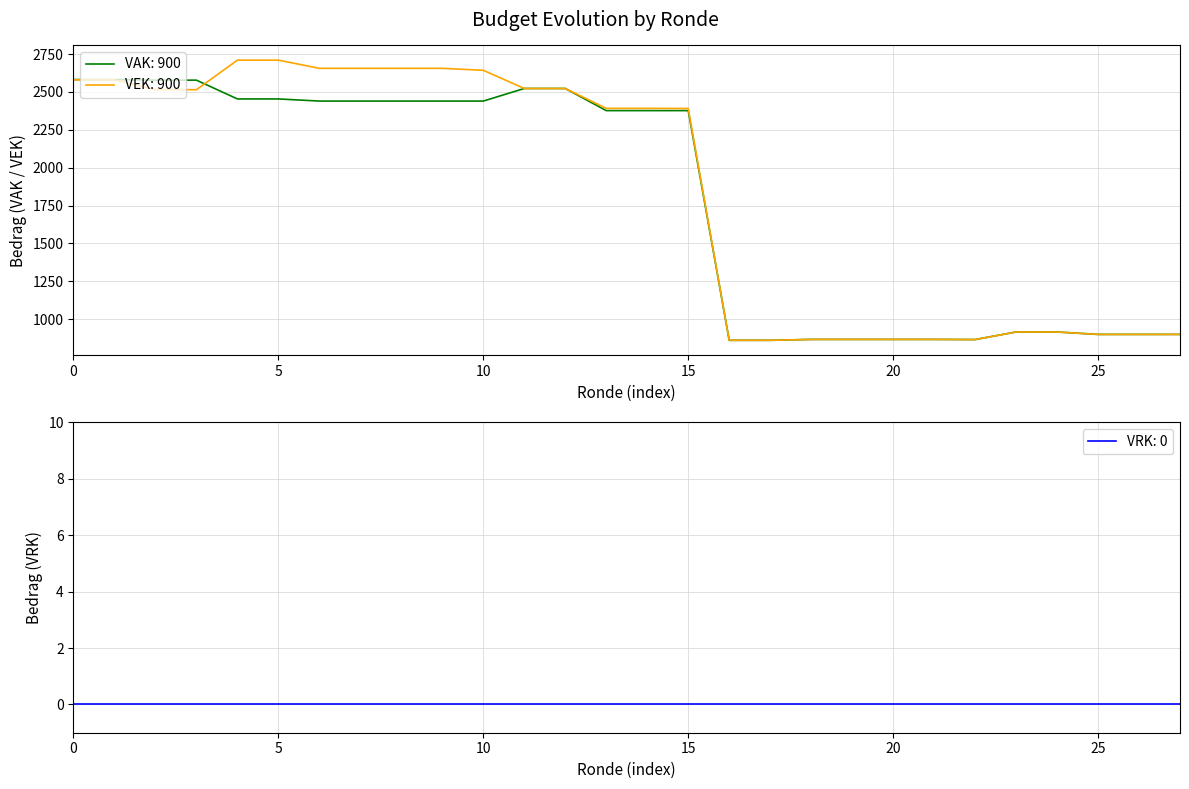

Which series has the largest range (max minus min)?

VEK